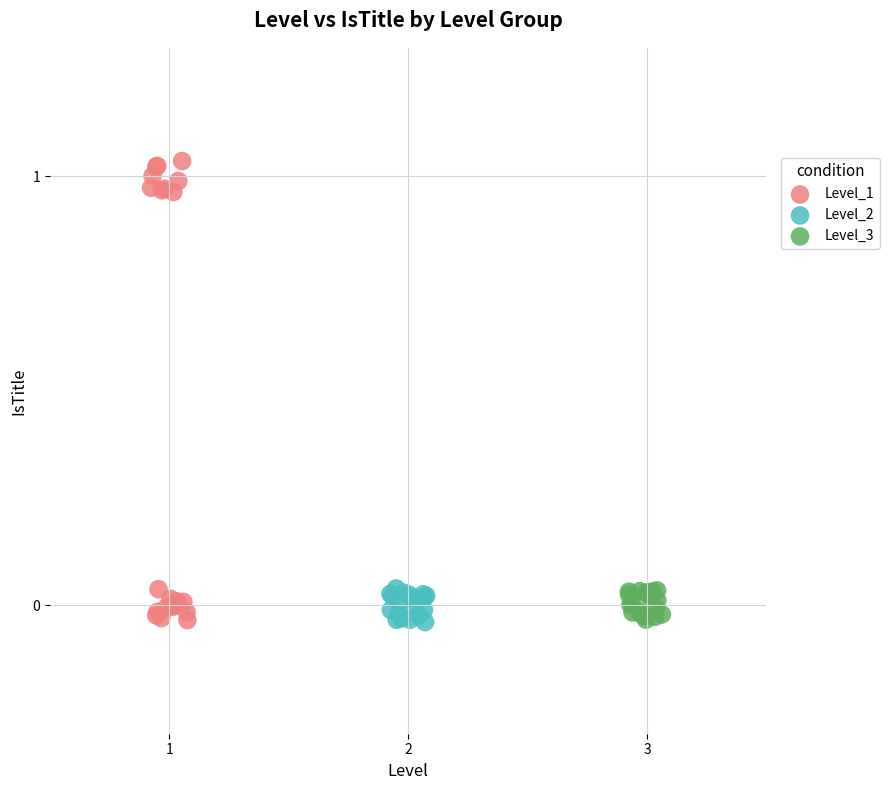

Which series has the largest Y range (max minus min)?

Level_1